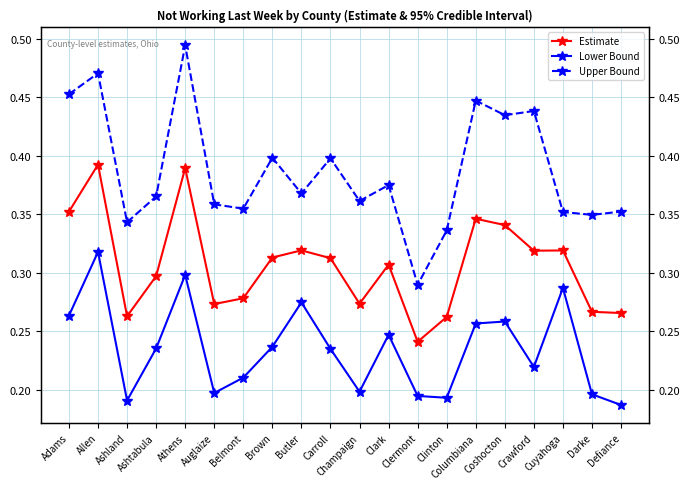

What is the label of the 2nd point from the left?

Allen